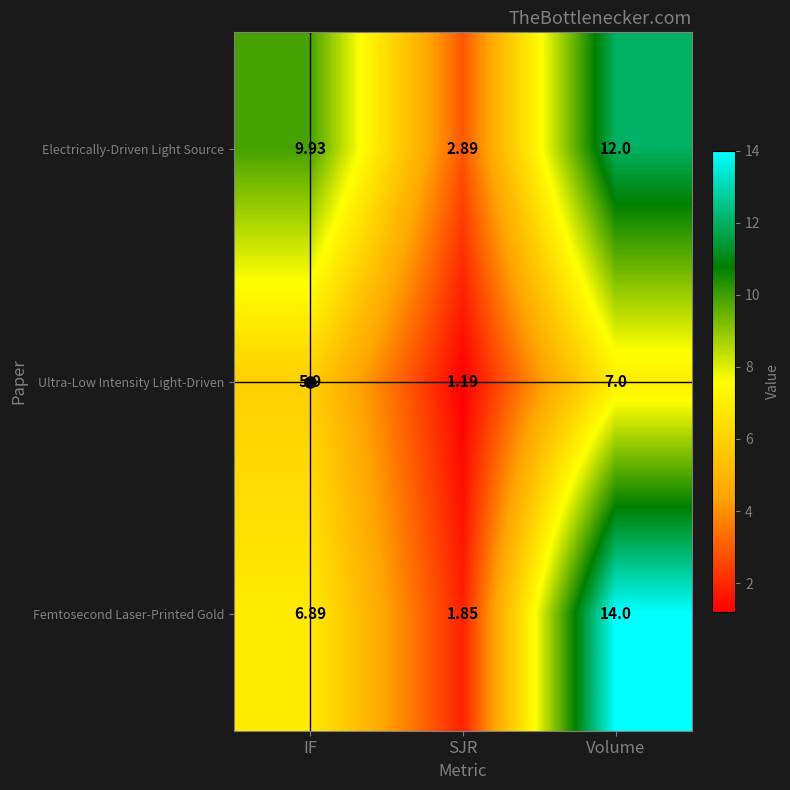

Between IF and Volume, which series saw the biggest shift?

Femtosecond Laser-Printed Gold